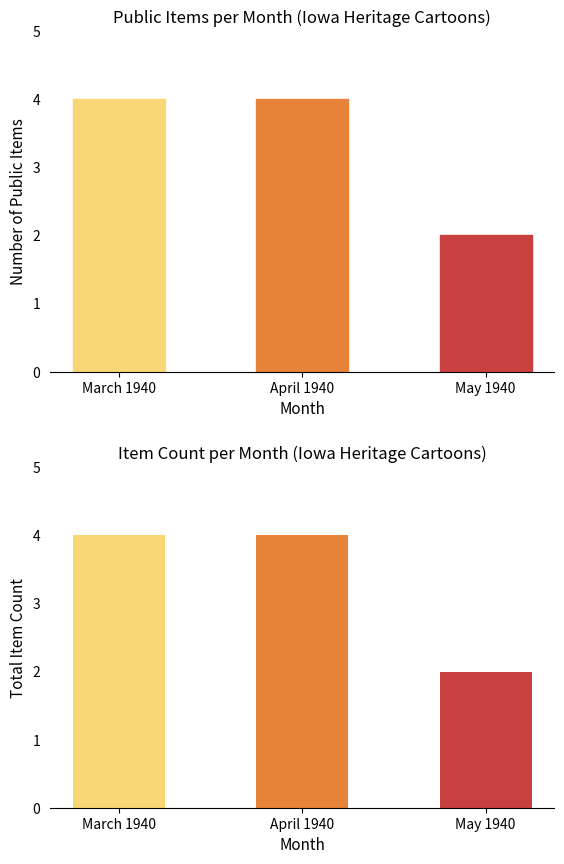

What is the label of the 1st bar from the right?

May 1940